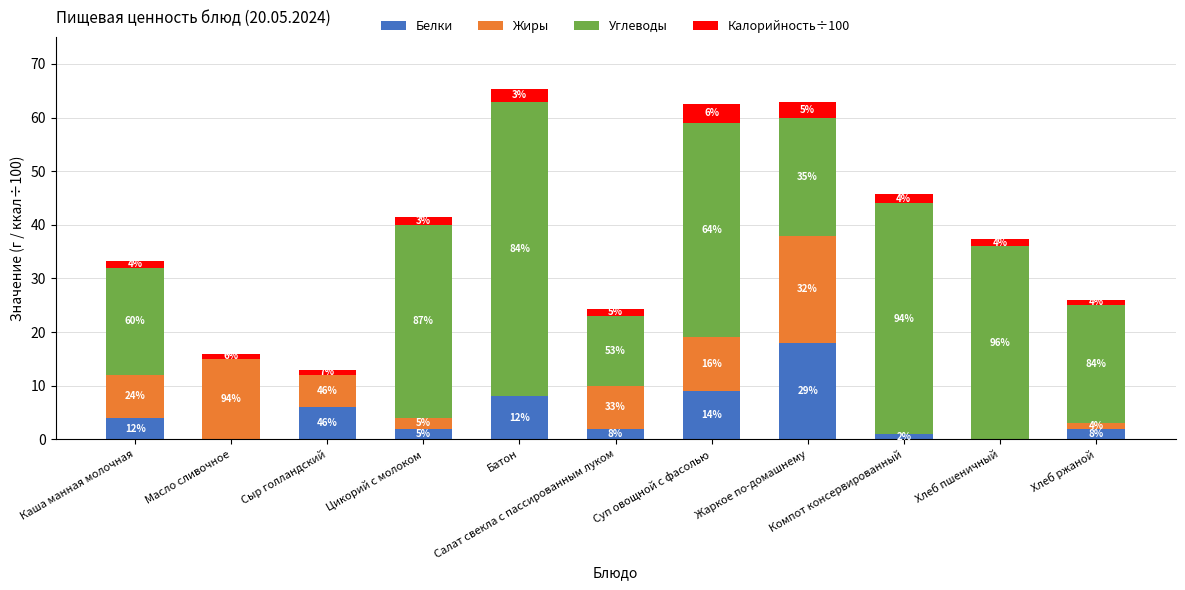

The value of Углеводы at Суп овощной с фасолью is 66.1. True or false?

False